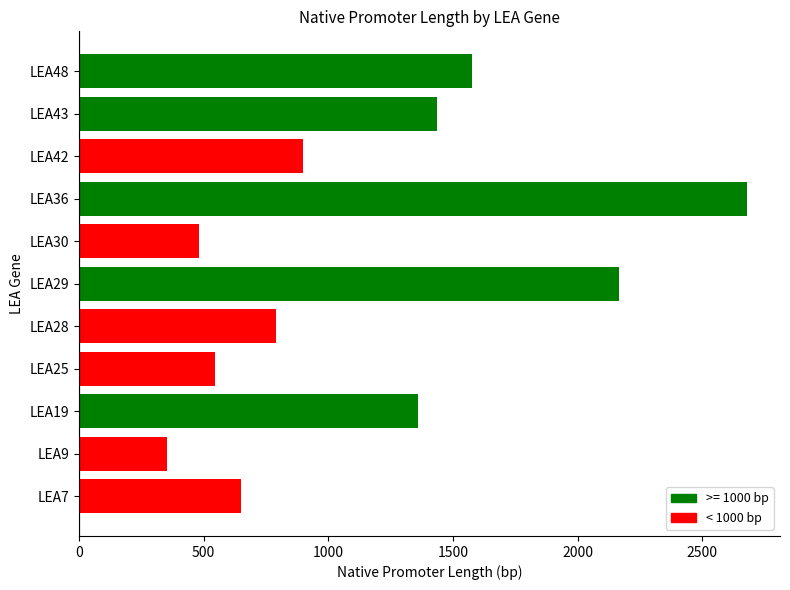

The value at LEA30 is 482. True or false?

True